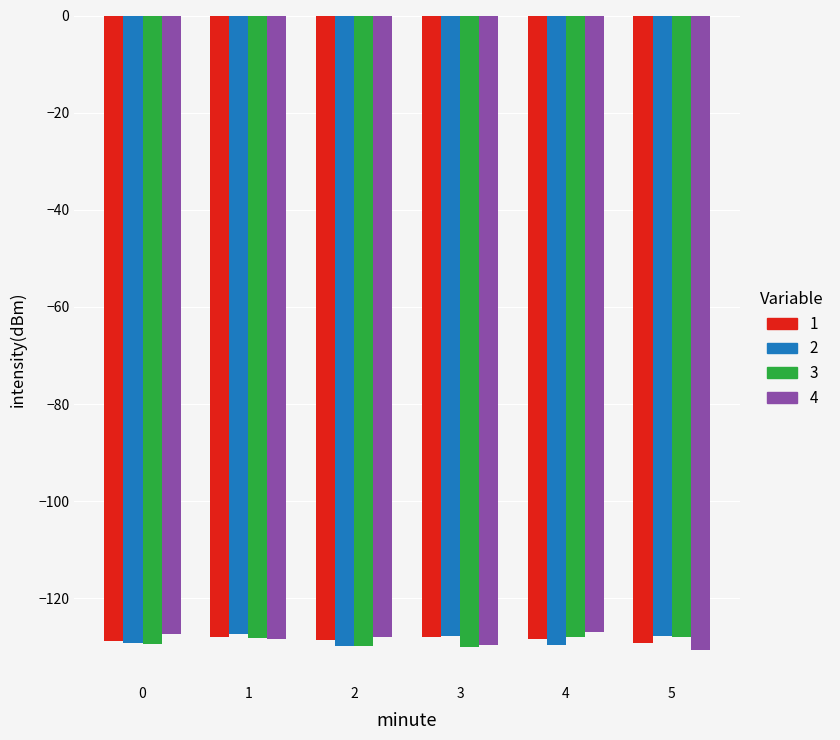

What are all the series names shown in the legend?

1, 2, 3, 4